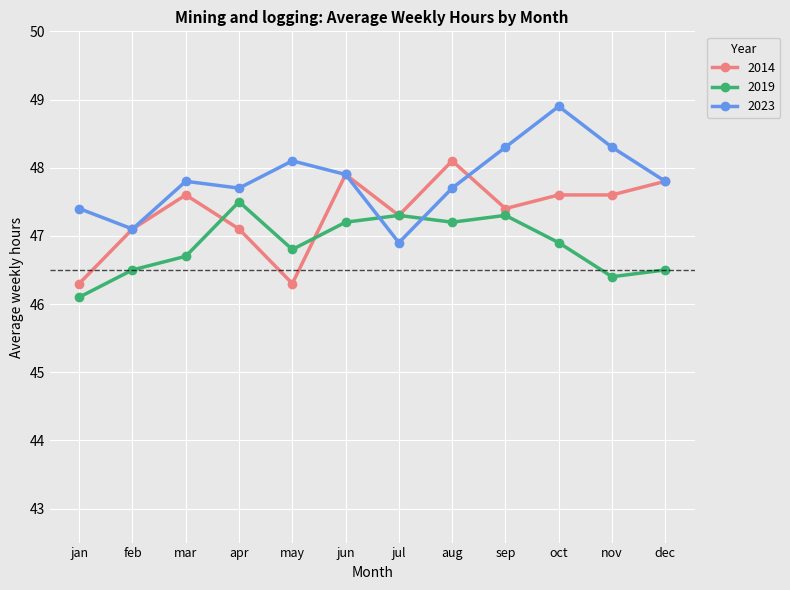

True or false: 2023 has a value of 47.9 at jun.

True